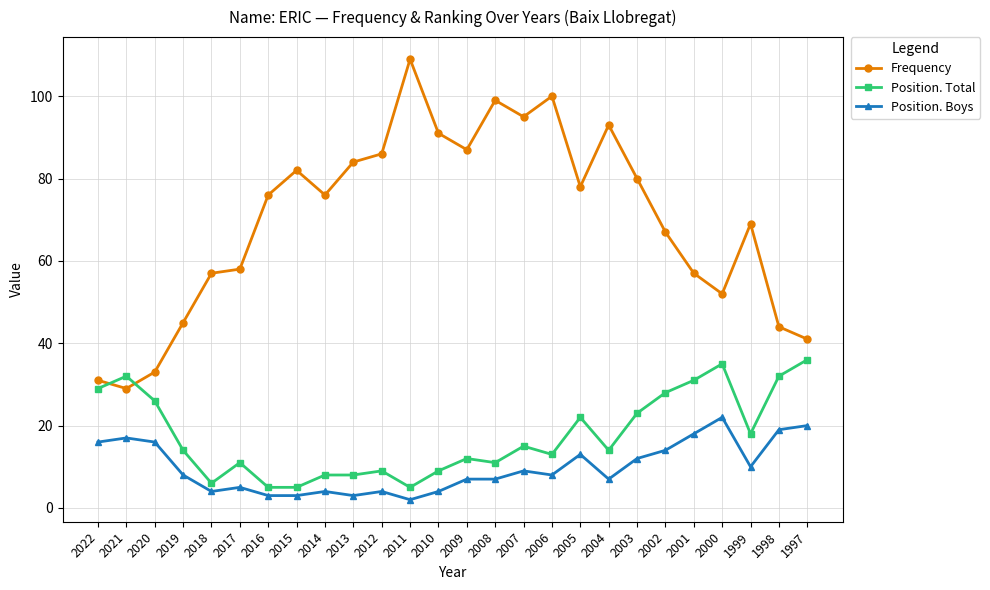

True or false: Position. Total and Position. Boys intersect in this chart.

False